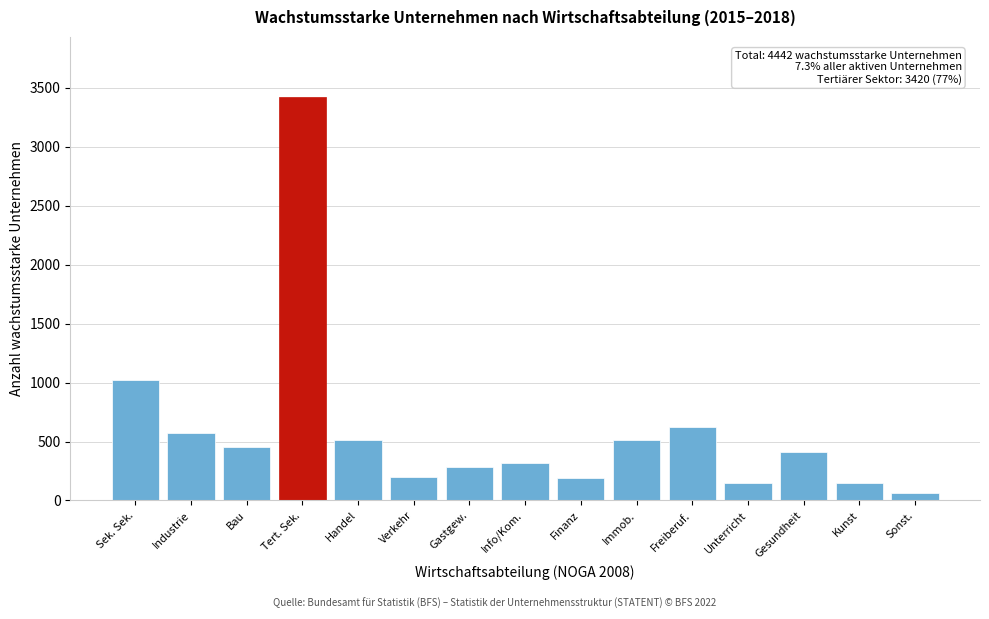

Where is the data nearest to the value 1743?

Sek. Sek.